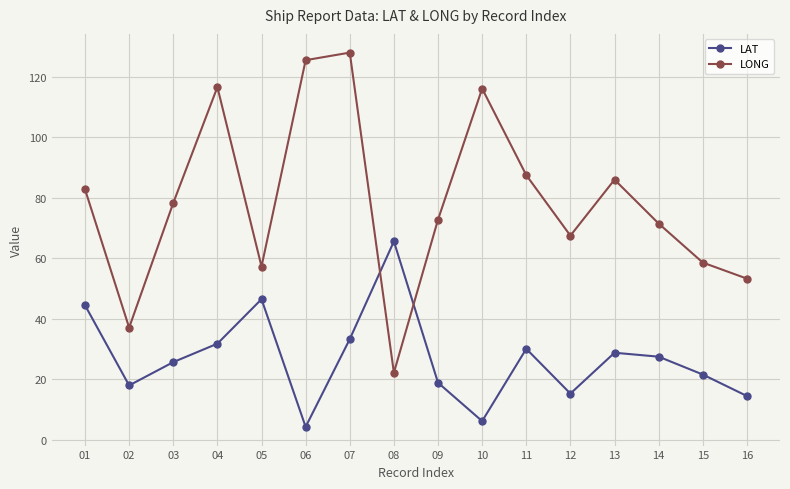

What is the difference between the highest and lowest values at 06?

121.2